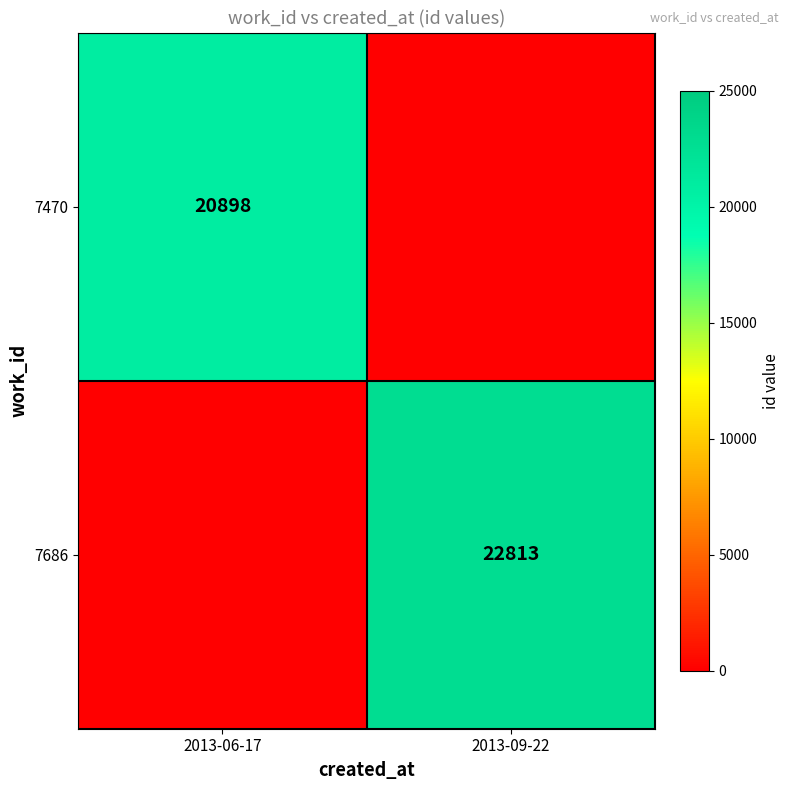

What is the spread (max minus min) of values at 2013-09-22?

22813